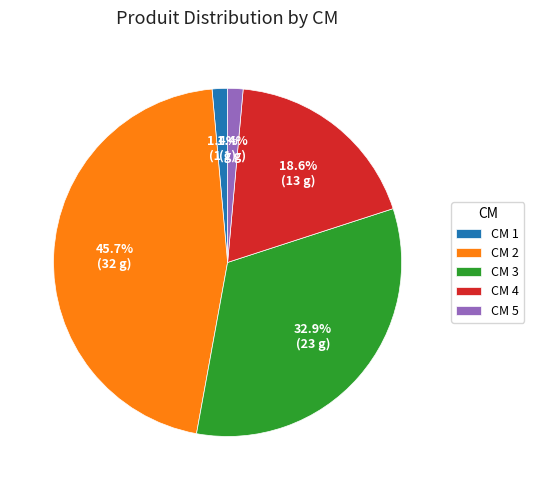

To the nearest percent, what is the difference between the largest and smallest slice percentages?

44%